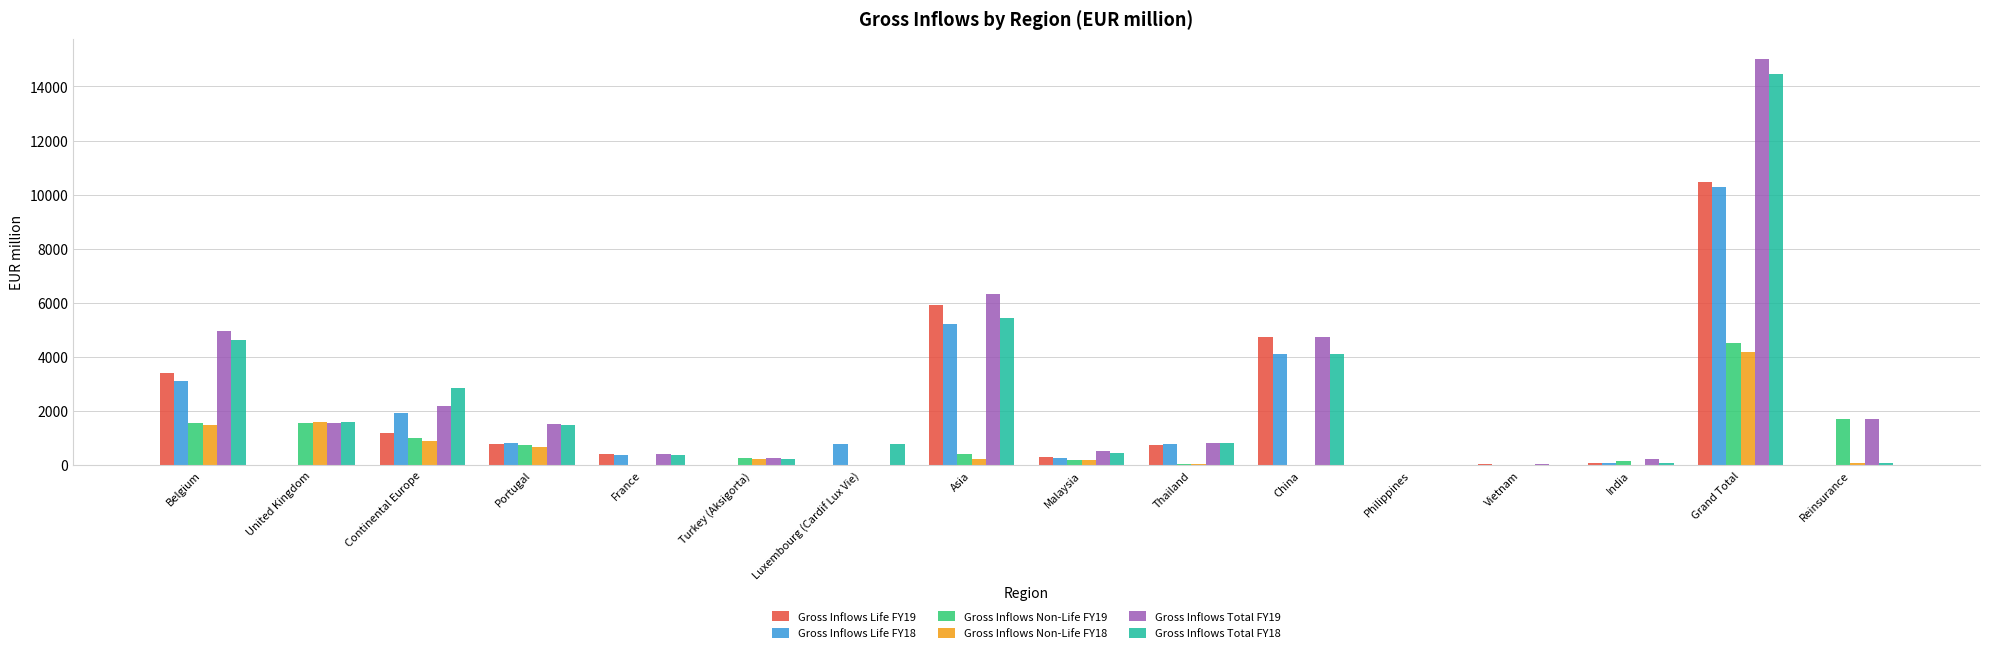

Are the bars horizontal?

No